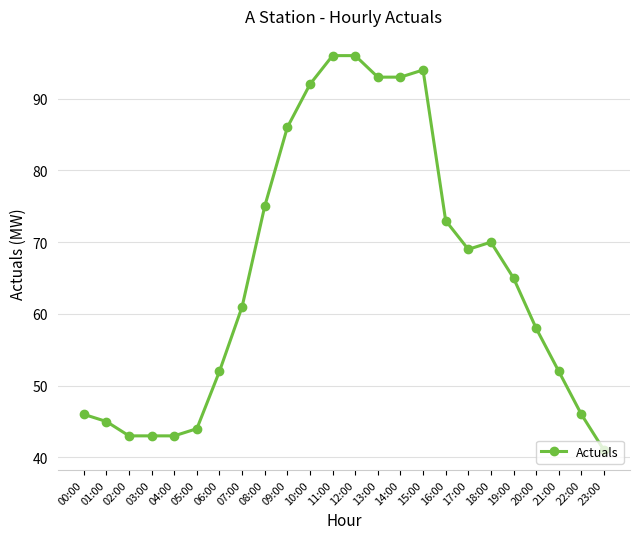

What is the ratio of the value at 12:00 to the value at 03:00?

2.2